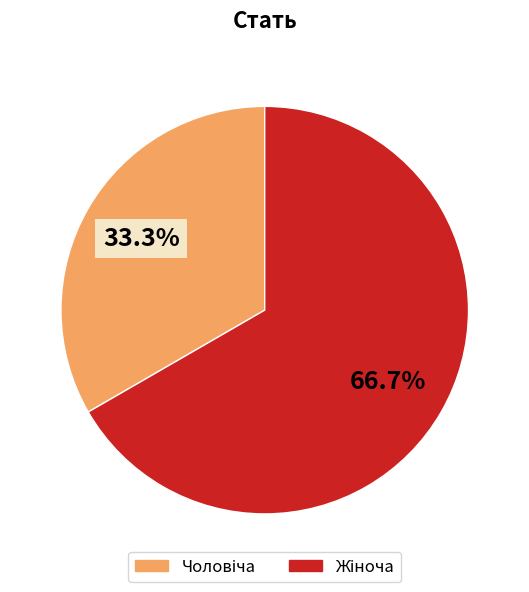

Is there any slice that represents more than half of the pie?

Yes